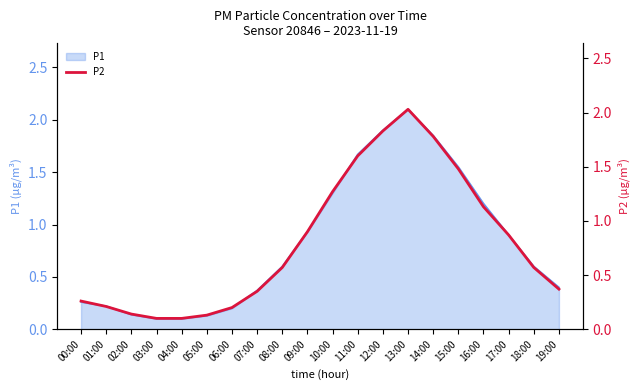

What is the change in value from 01:00 to 15:00?

+1.3